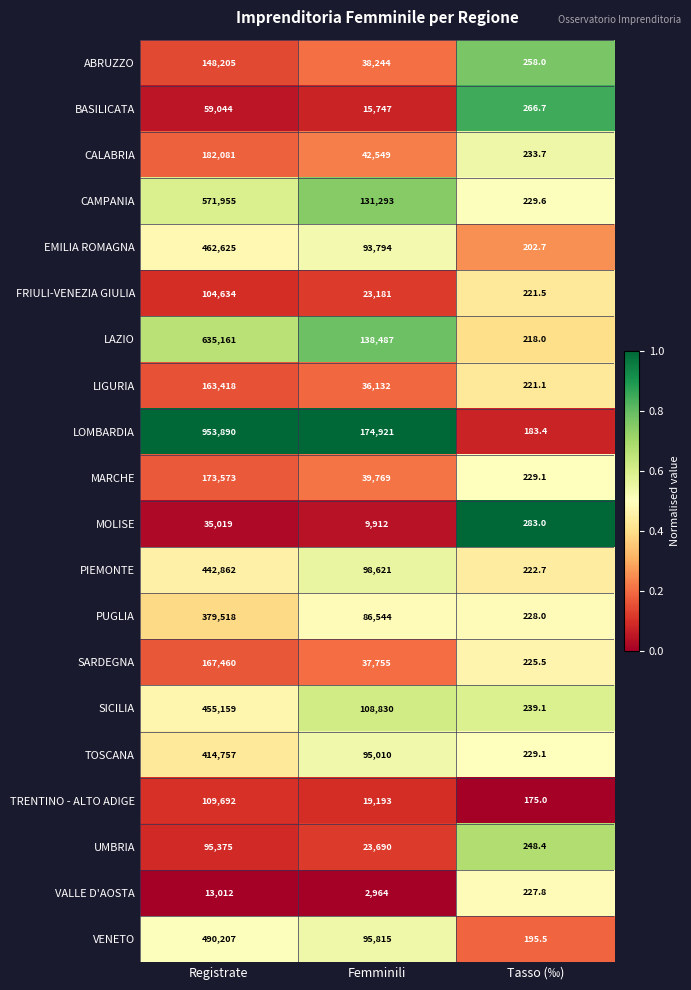

At which category is the sum across all series the highest?

Registrate